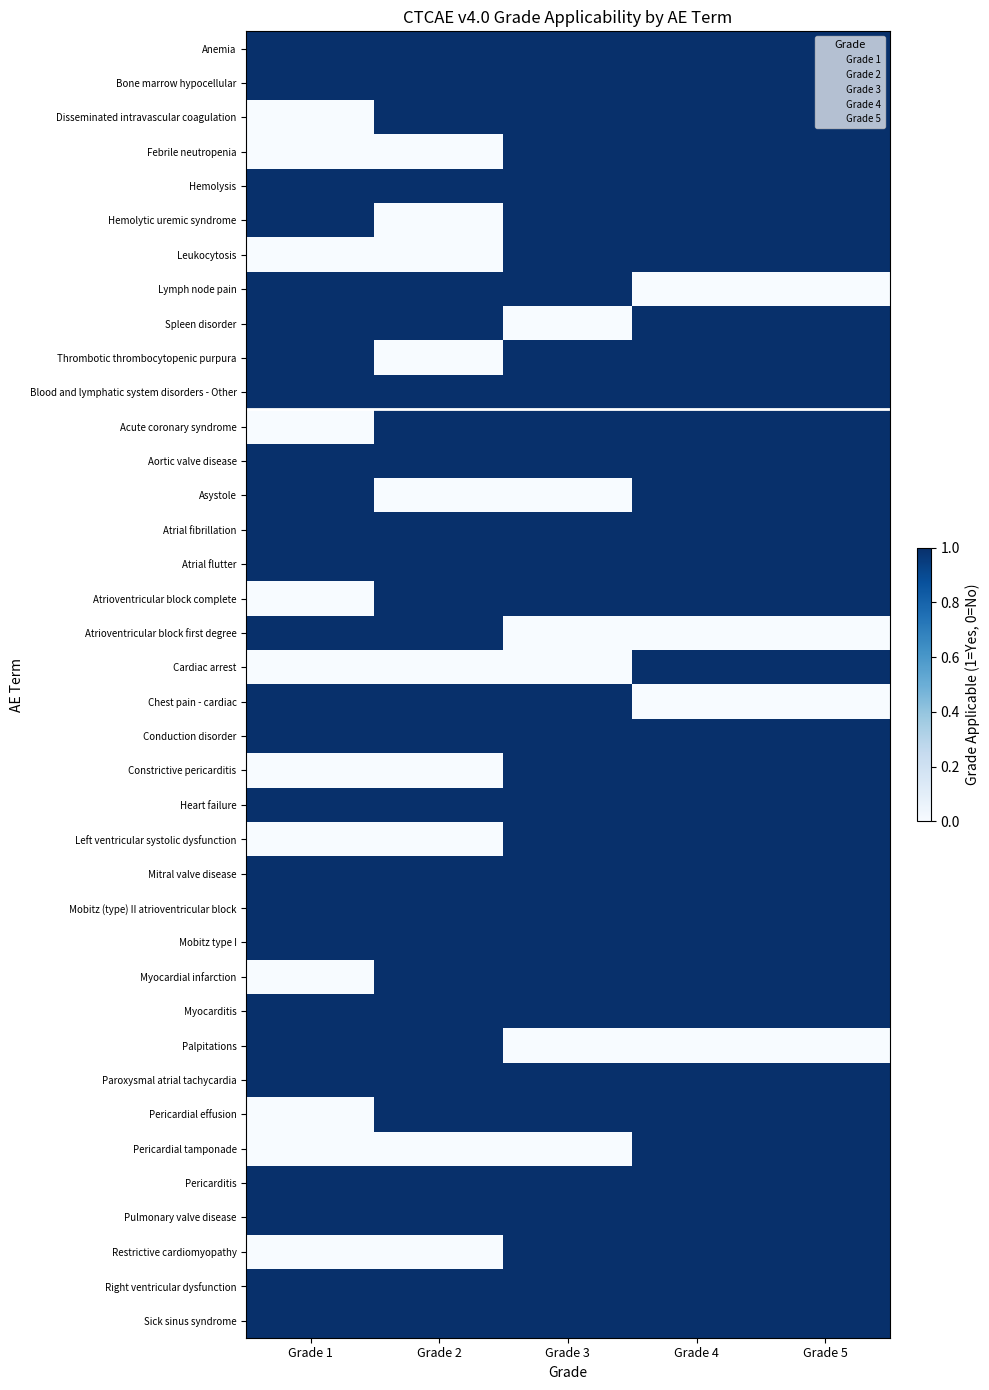

Rank the series by their maximum value, from highest to lowest.

Anemia, Bone marrow hypocellular, Disseminated intravascular coagulation, Febrile neutropenia, Hemolysis, Hemolytic uremic syndrome, Leukocytosis, Lymph node pain, Spleen disorder, Thrombotic thrombocytopenic purpura, Blood and lymphatic system disorders - Other, Acute coronary syndrome, Aortic valve disease, Asystole, Atrial fibrillation, Atrial flutter, Atrioventricular block complete, Atrioventricular block first degree, Cardiac arrest, Chest pain - cardiac, Conduction disorder, Constrictive pericarditis, Heart failure, Left ventricular systolic dysfunction, Mitral valve disease, Mobitz (type) II atrioventricular block, Mobitz type I, Myocardial infarction, Myocarditis, Palpitations, Paroxysmal atrial tachycardia, Pericardial effusion, Pericardial tamponade, Pericarditis, Pulmonary valve disease, Restrictive cardiomyopathy, Right ventricular dysfunction, Sick sinus syndrome